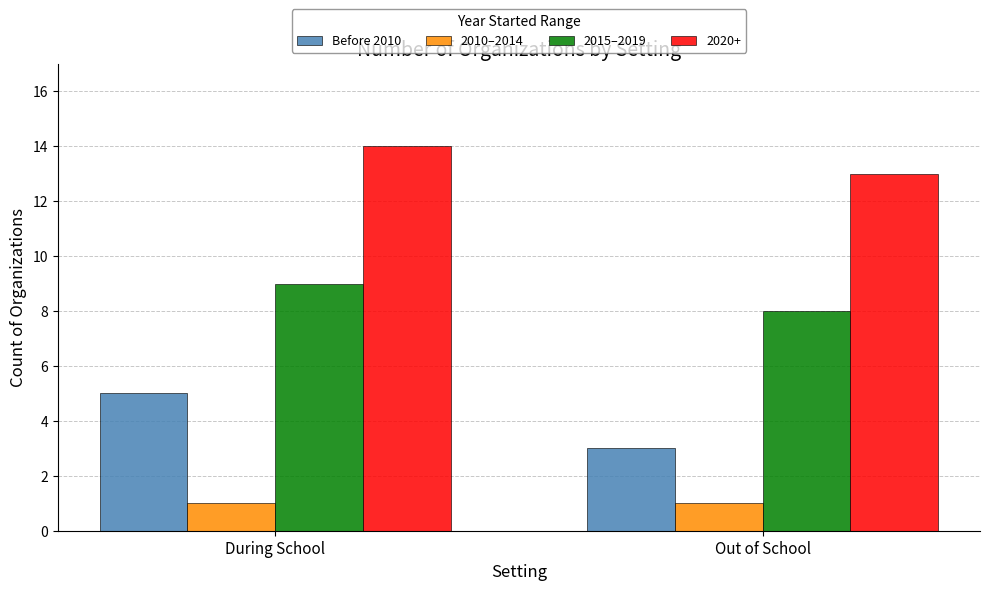

How many series are shown in this chart?

4